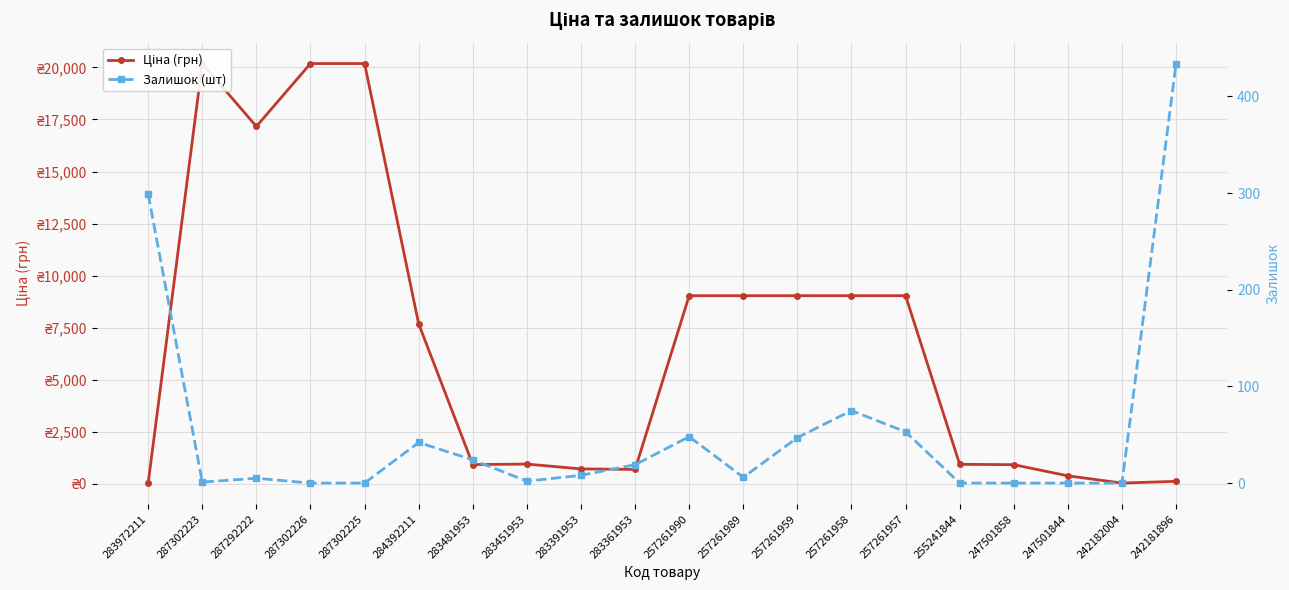

How many interior local valleys does the Ціна (грн) series have?

4